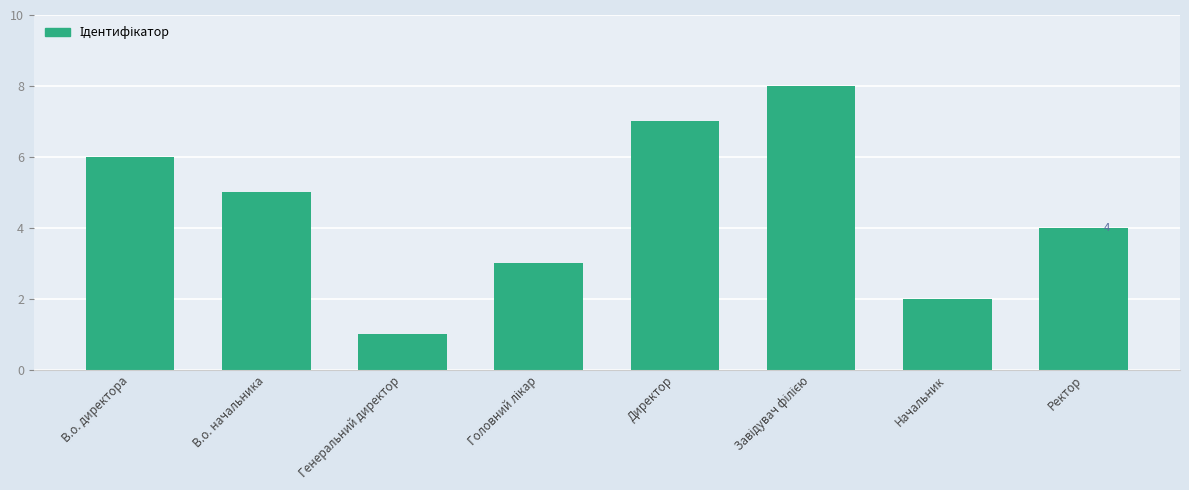

What is the change in value from В.о. начальника to Начальник?

-3